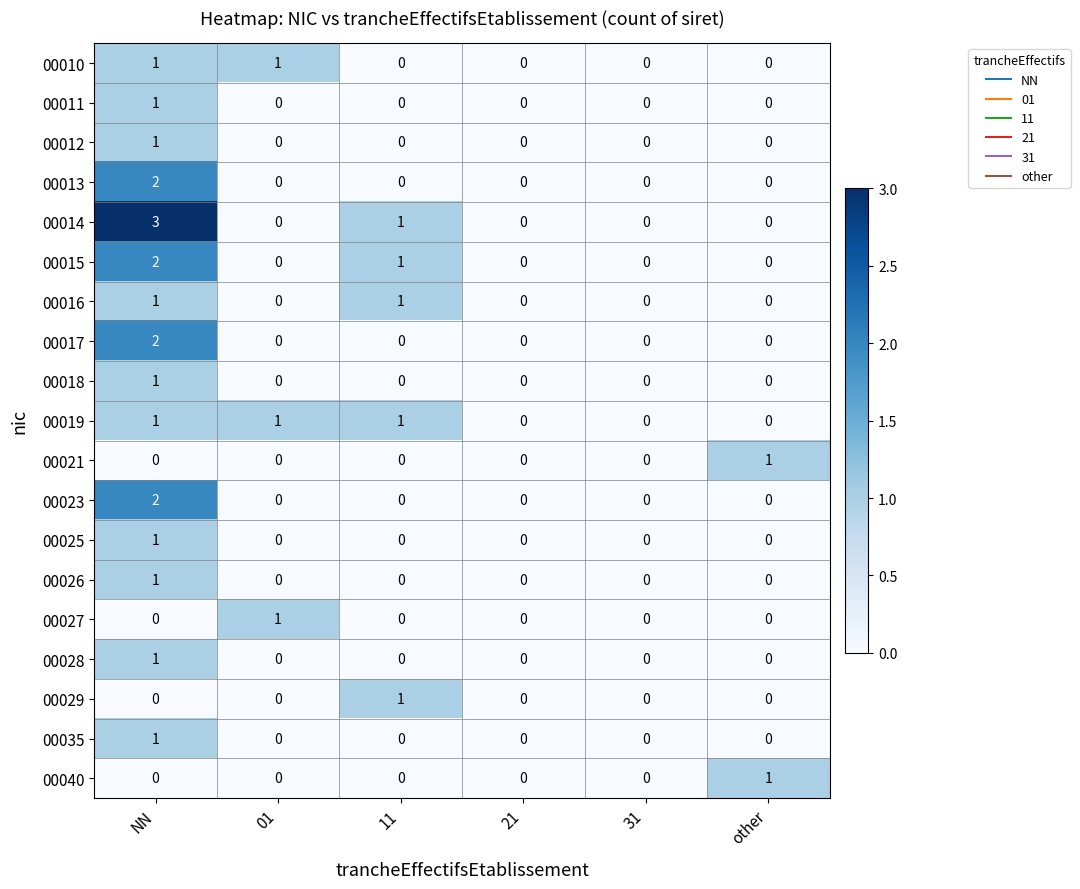

Is it true that 00015 equals 0 at 01?

True